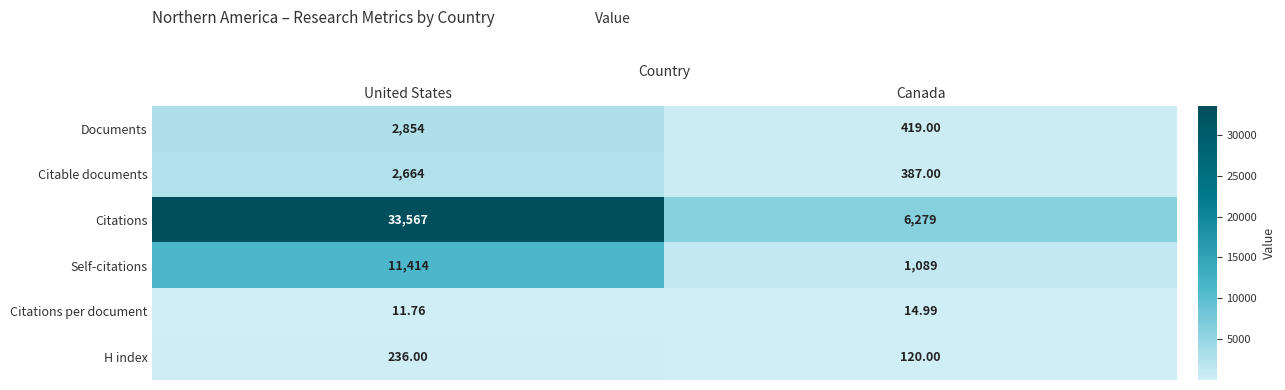

Which series has the widest spread of values?

Citations